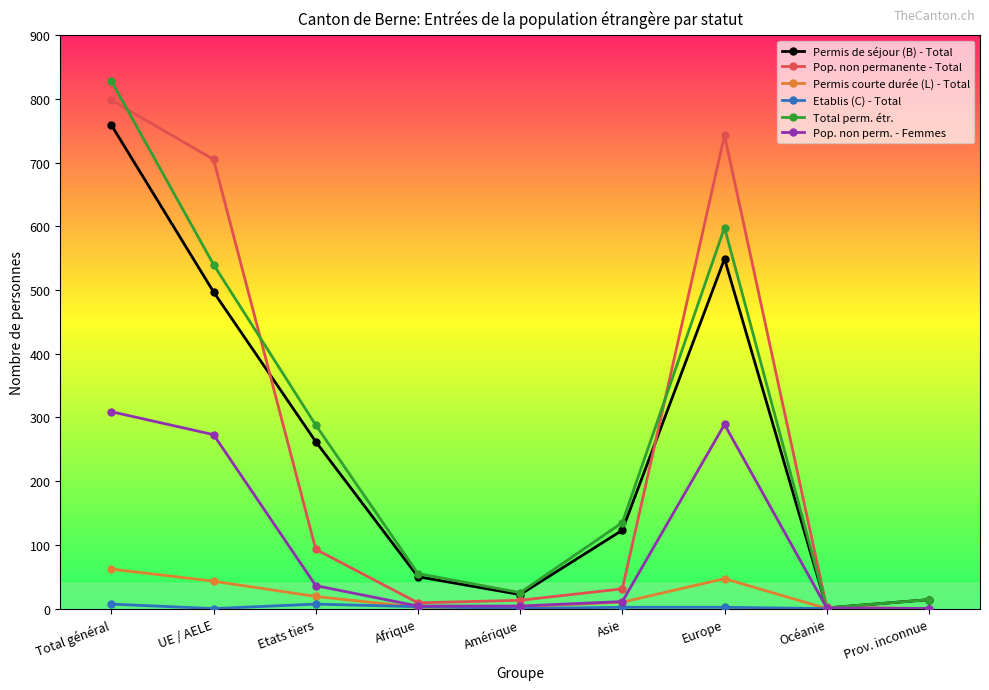

How many series are shown in this chart?

6